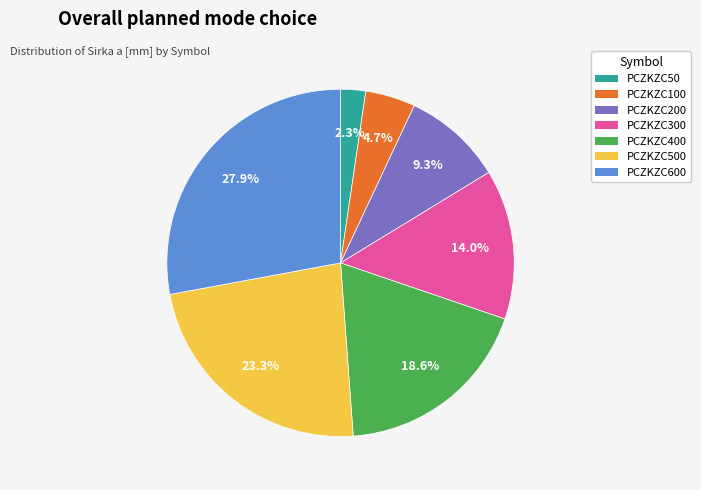

The PCZKZC100 slice represents 5% of the pie. True or false?

True